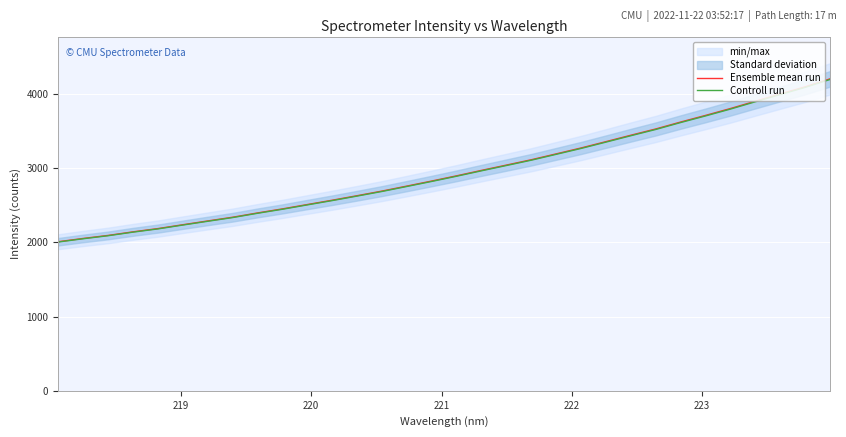

Rank the series by their average value, from highest to lowest.

Ensemble mean run, Controll run